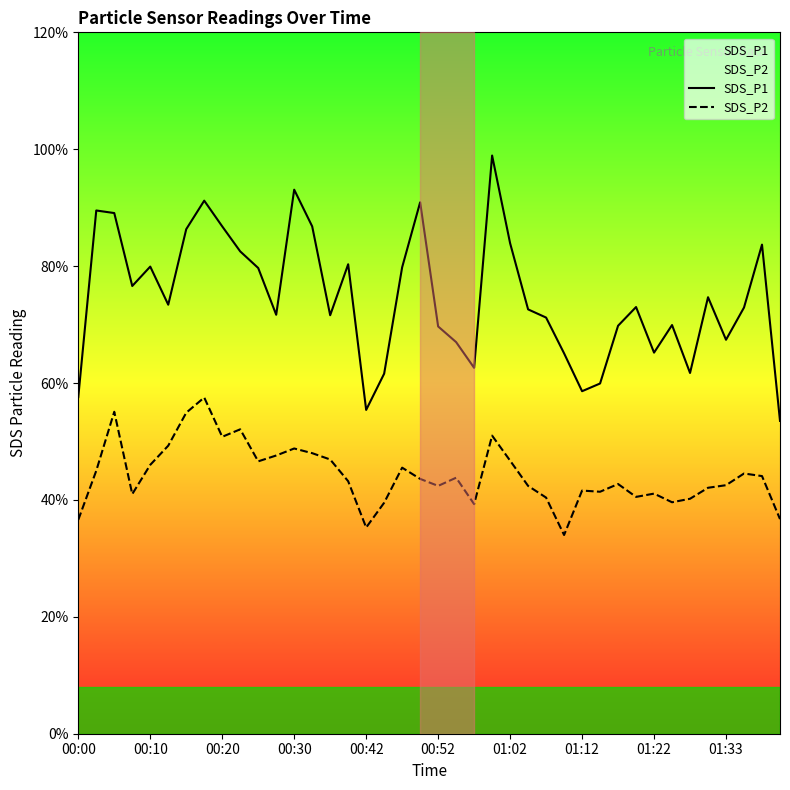

Is it true that SDS_P2 equals 2.8 at 35?

False